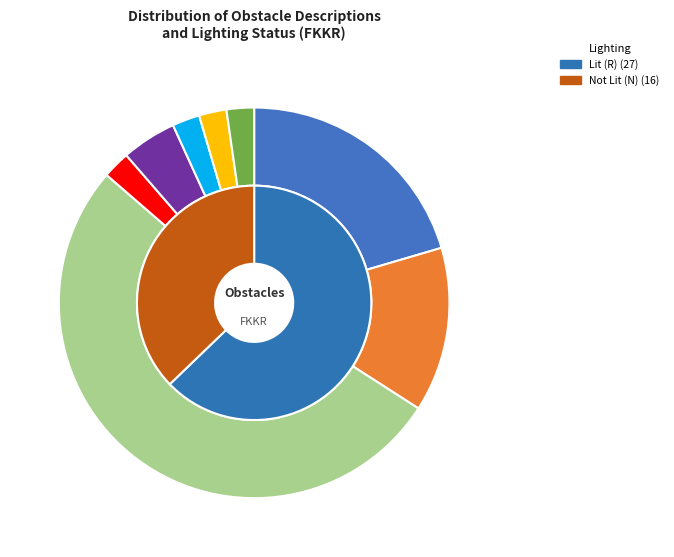

To the nearest percent, what is the combined percentage of APRON_LIGHT and ANTENNA?

24%